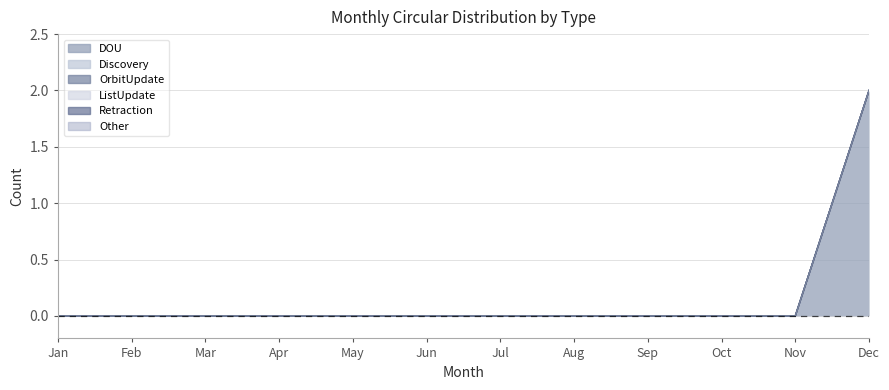

Which series changed the most between Apr and Aug?

DOU